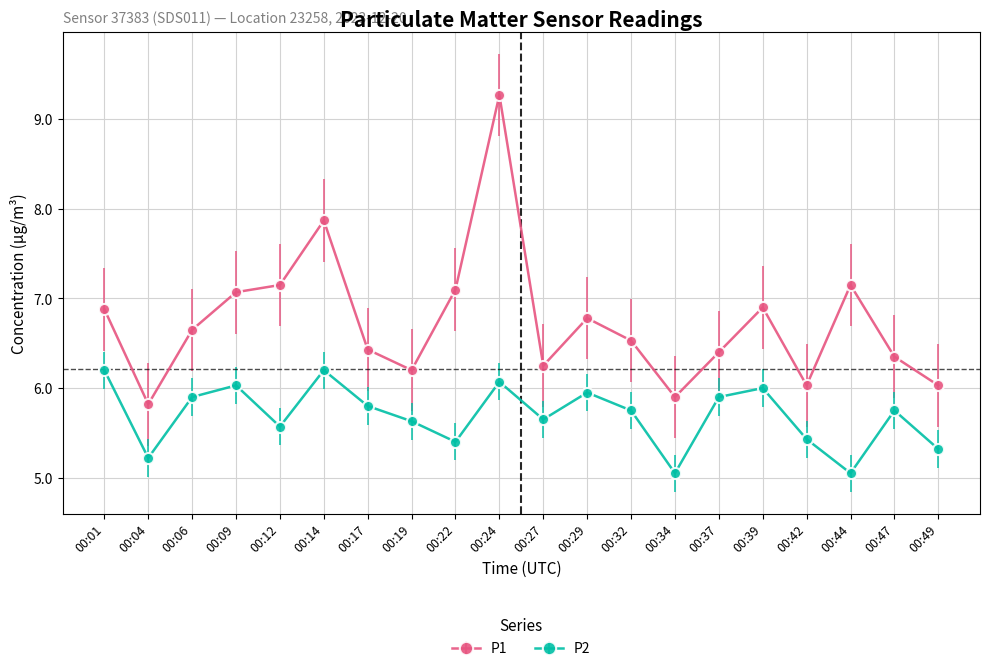

Which series has the largest total across all categories?

P1